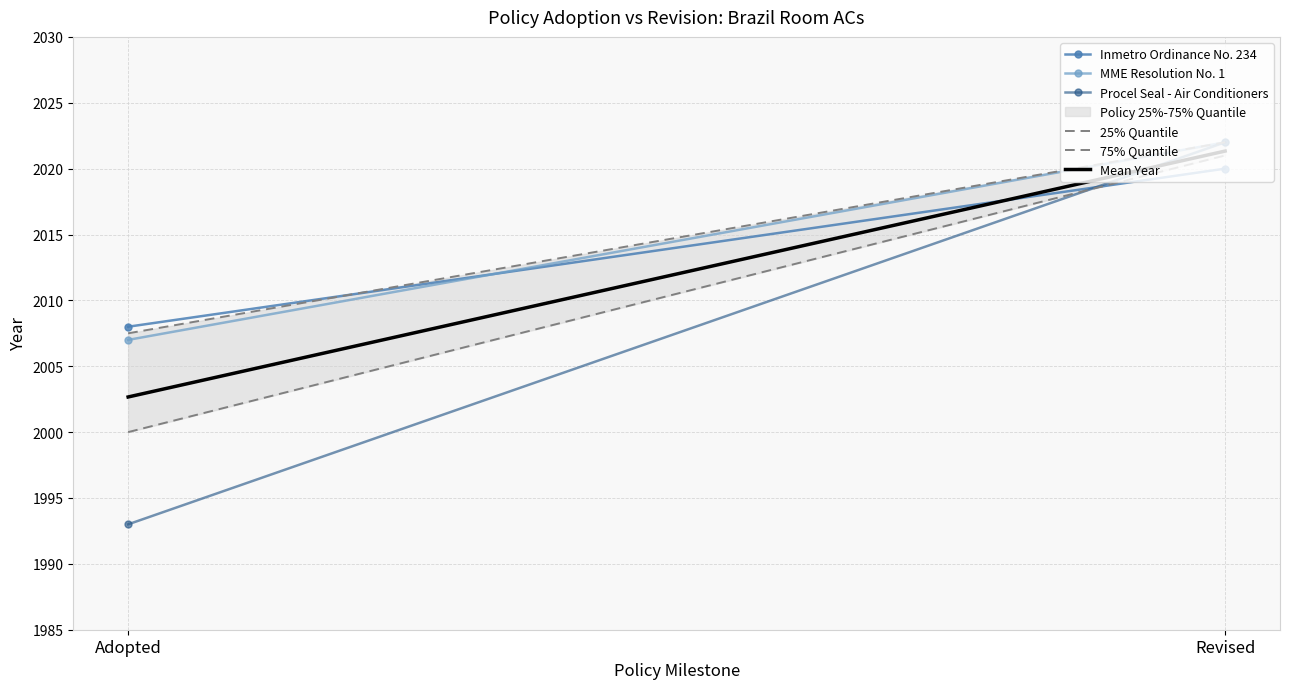

The value of Mean Year at Revised is 1359.1. True or false?

False